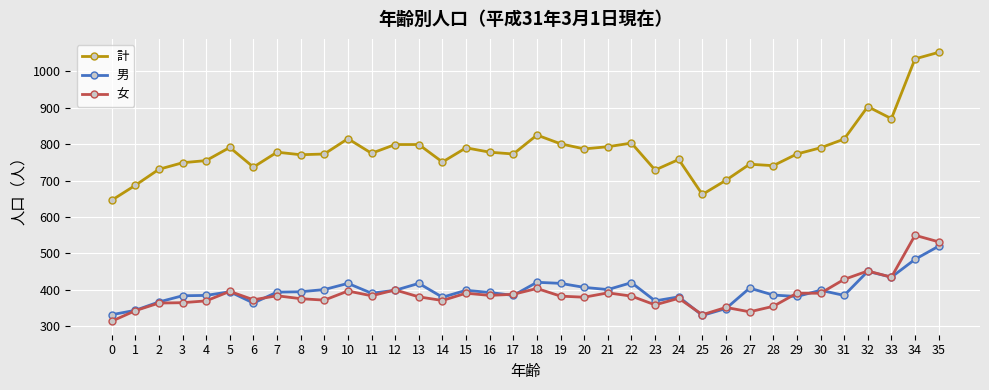

What value does the 男 series have at 8?

395